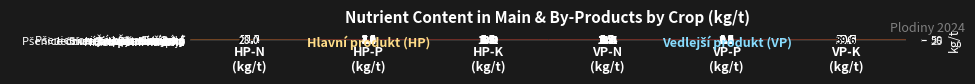

What is the difference between the highest and lowest values at VP-N
(kg/t)?

10.6